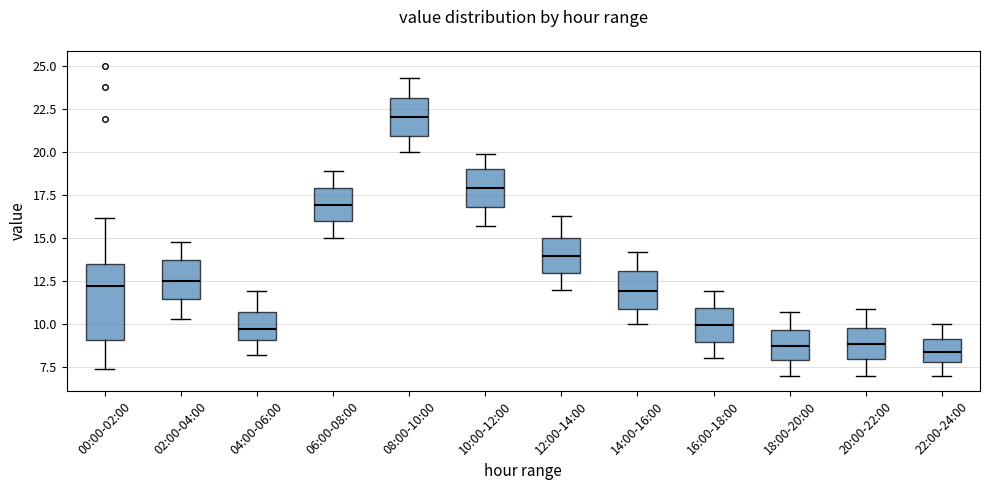

Comparing the boxes themselves (not the whiskers), which one is the tallest?

00:00-02:00